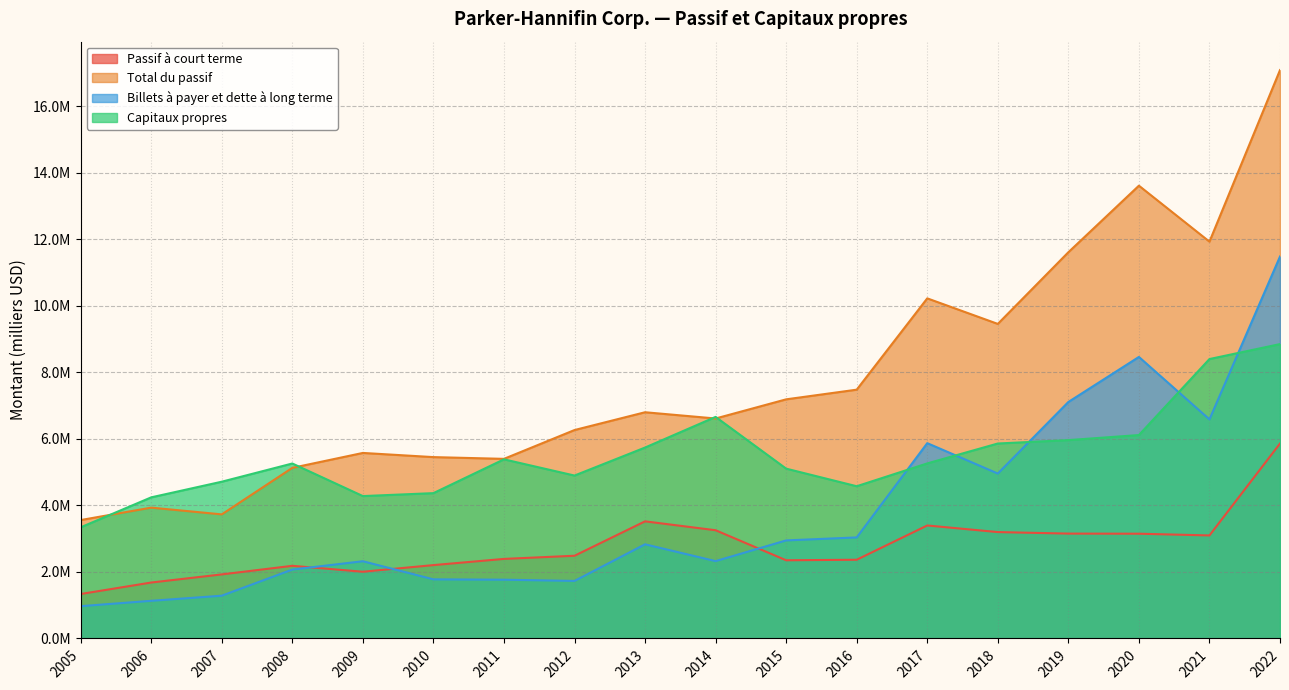

How many lines are shown in the chart?

4